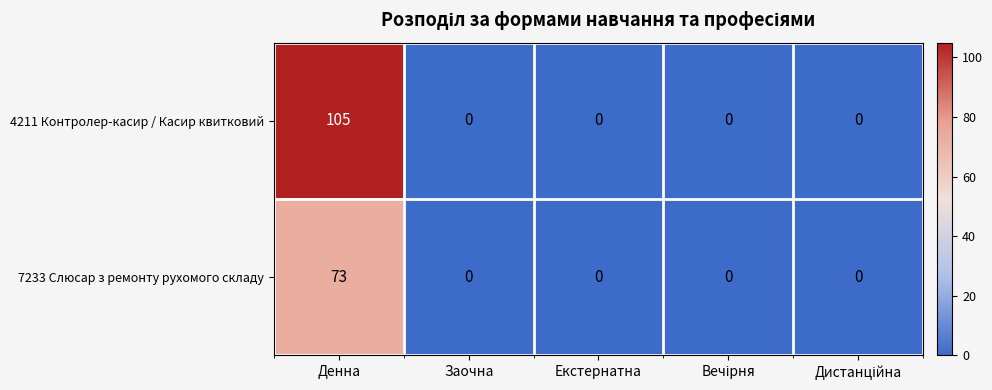

Reading left to right, transcribe all the data shown in this chart.

4211 Контролер-касир / Касир квитковий: 105	0	0	0	0
7233 Слюсар з ремонту рухомого складу: 73	0	0	0	0